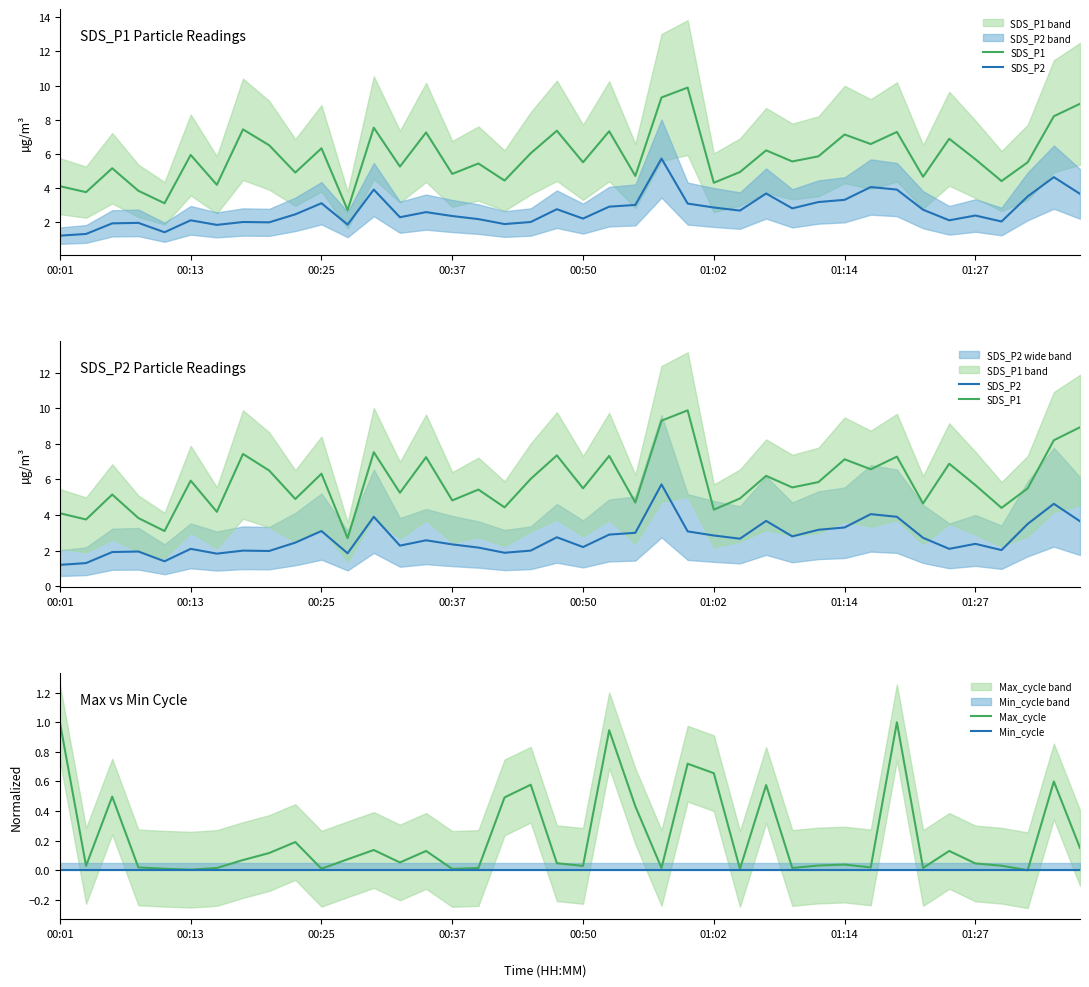

How many categories are shown in the chart?

40